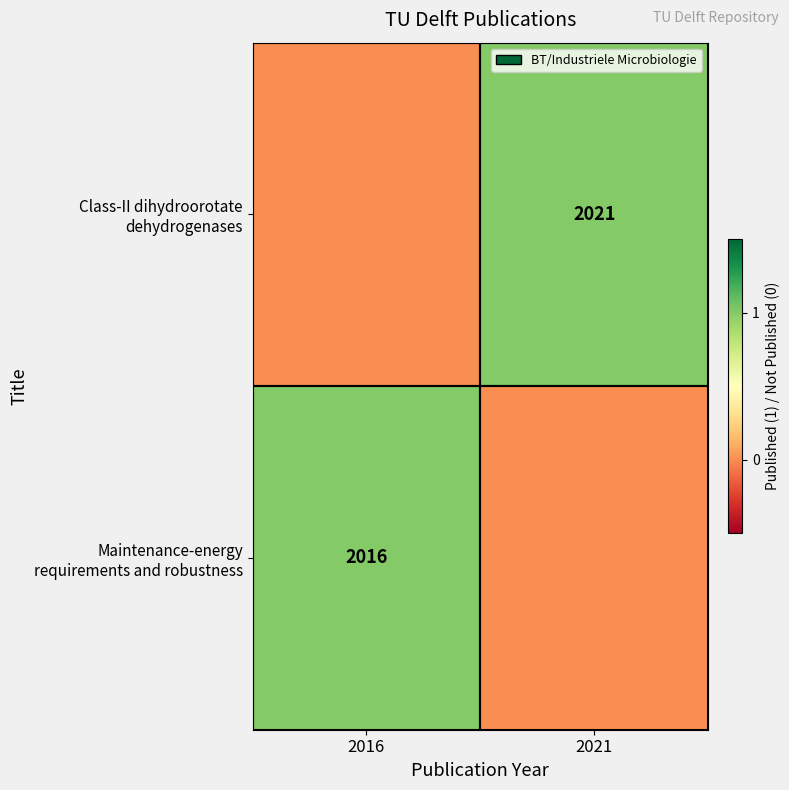

What is the difference between the maximum and minimum values in the Class-II dihydroorotate dehydrogenases series?

1